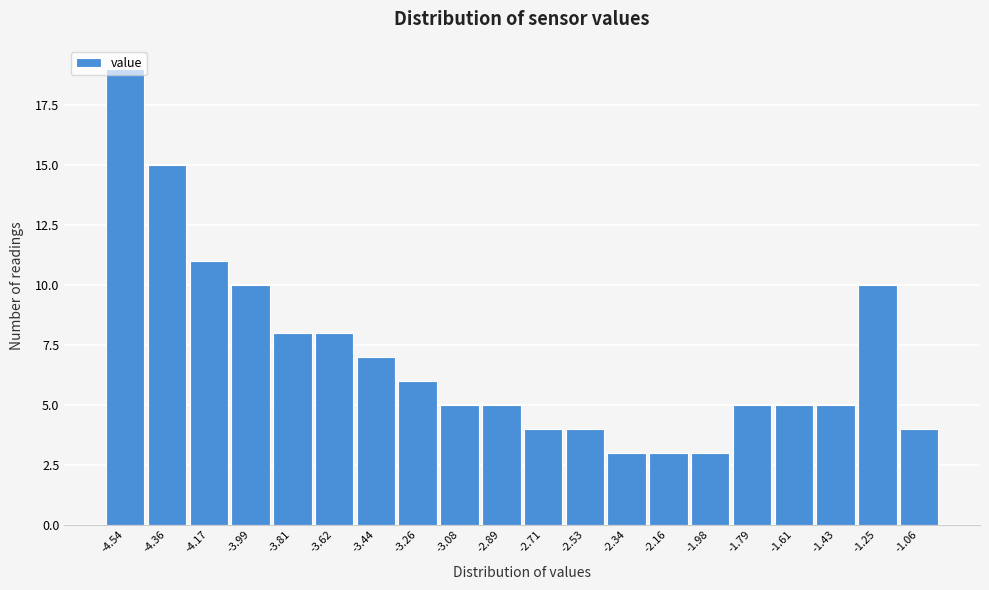

What is the average value?

7